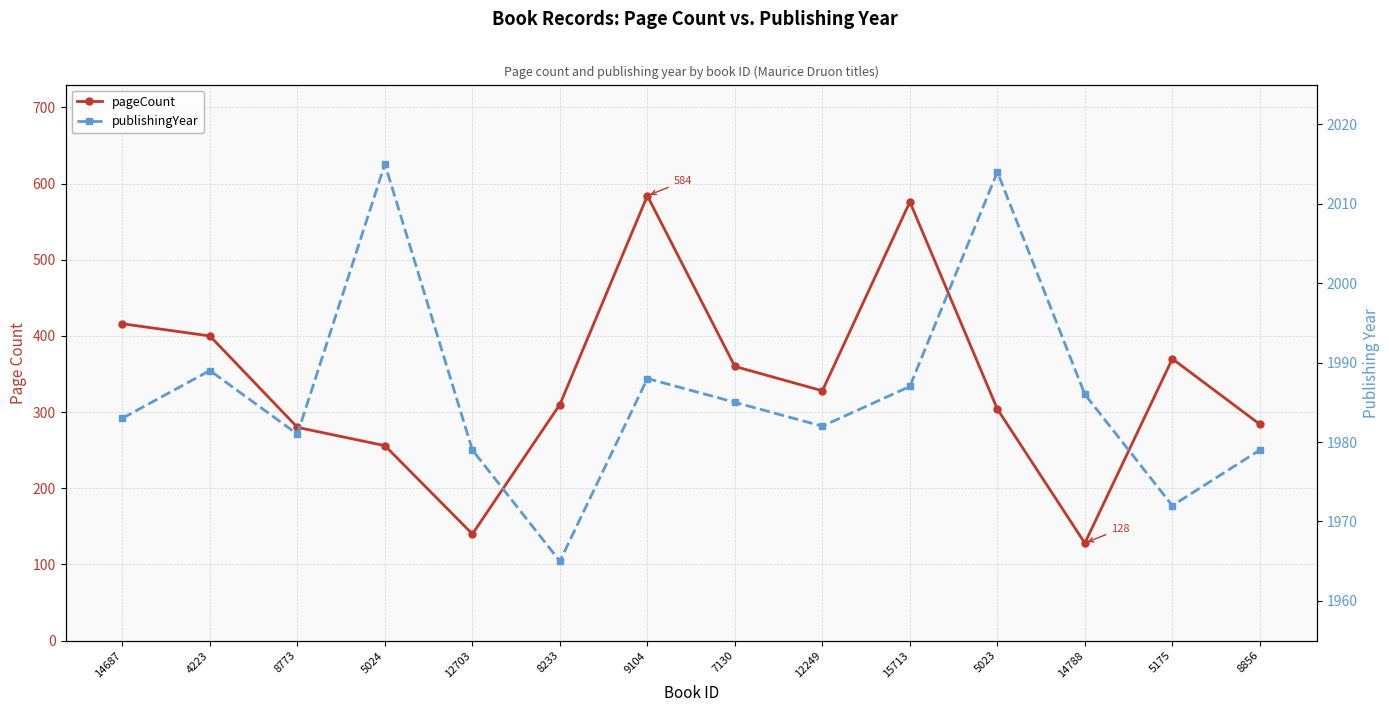

What is the sum of the publishingYear values at 5023 and 5024?

4029